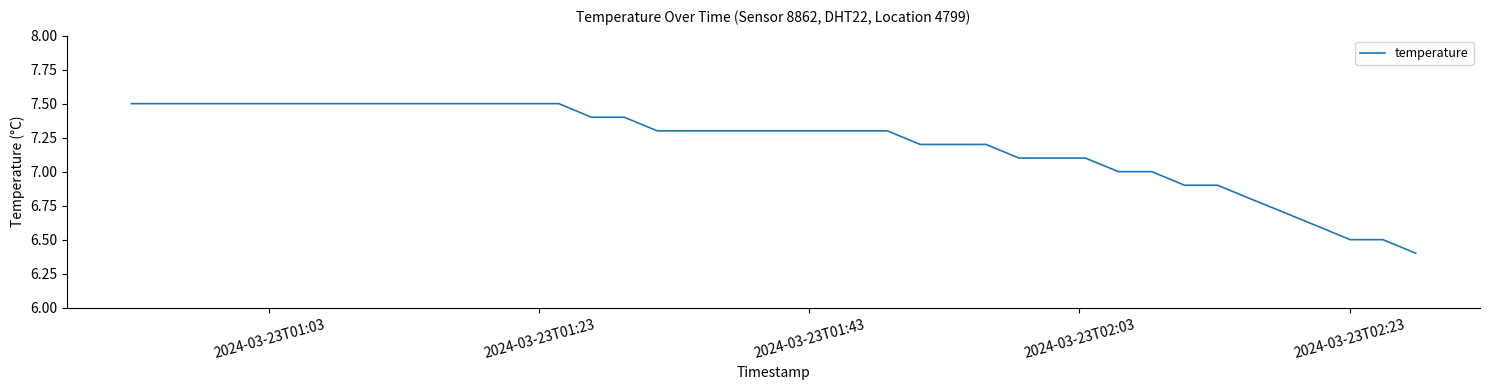

What is the smallest value displayed?

6.4